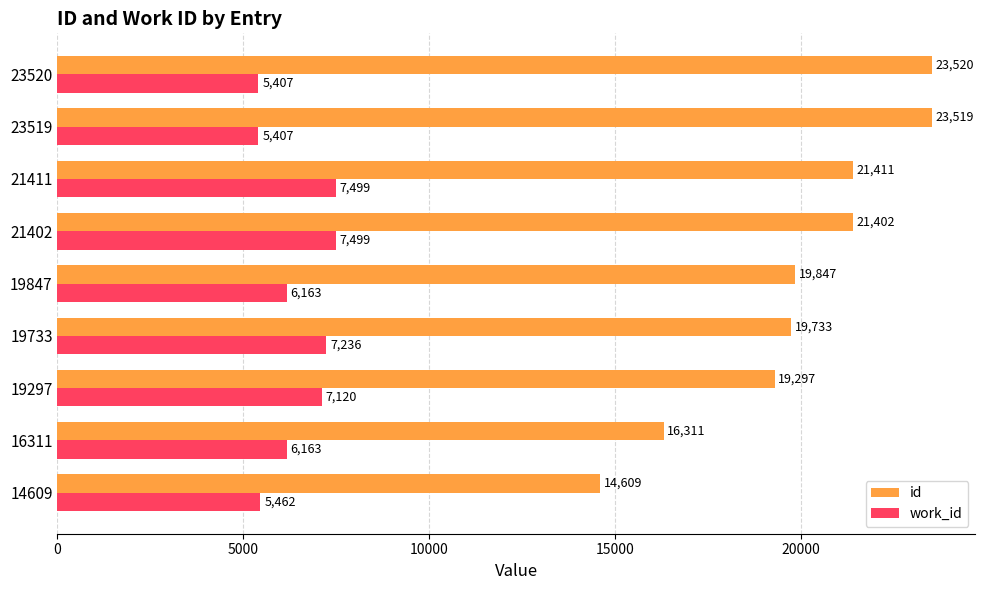

What is the difference between the work_id values at 19733 and 21402?

263